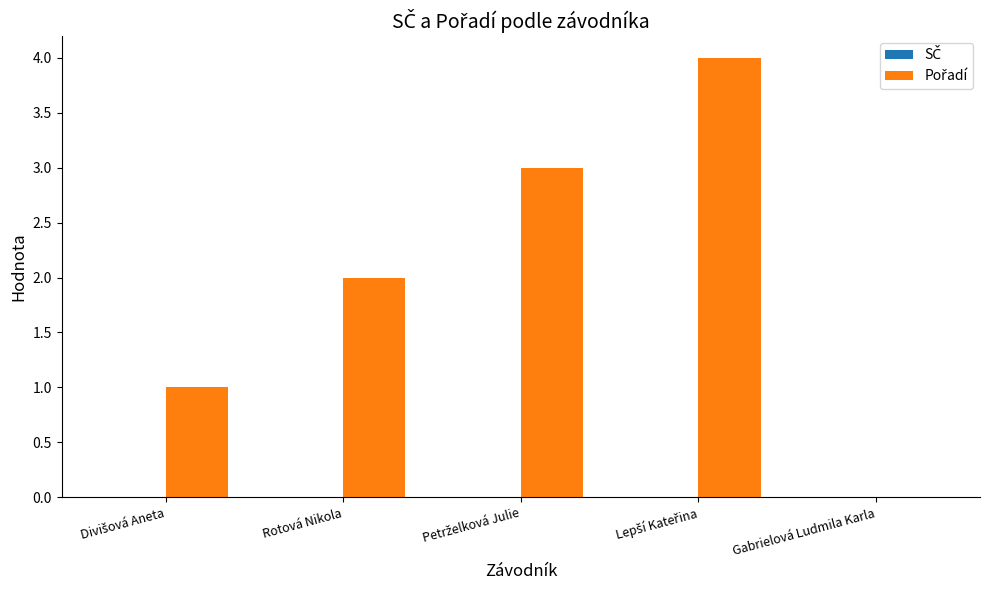

What is the sum of all values?

10